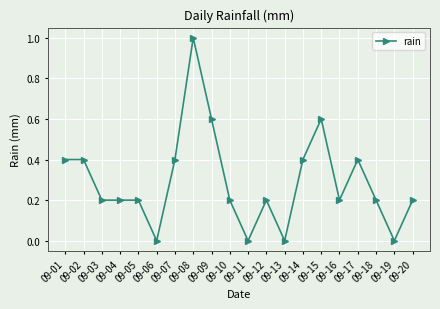

Between 09-20 and 09-07, which is larger?

09-07